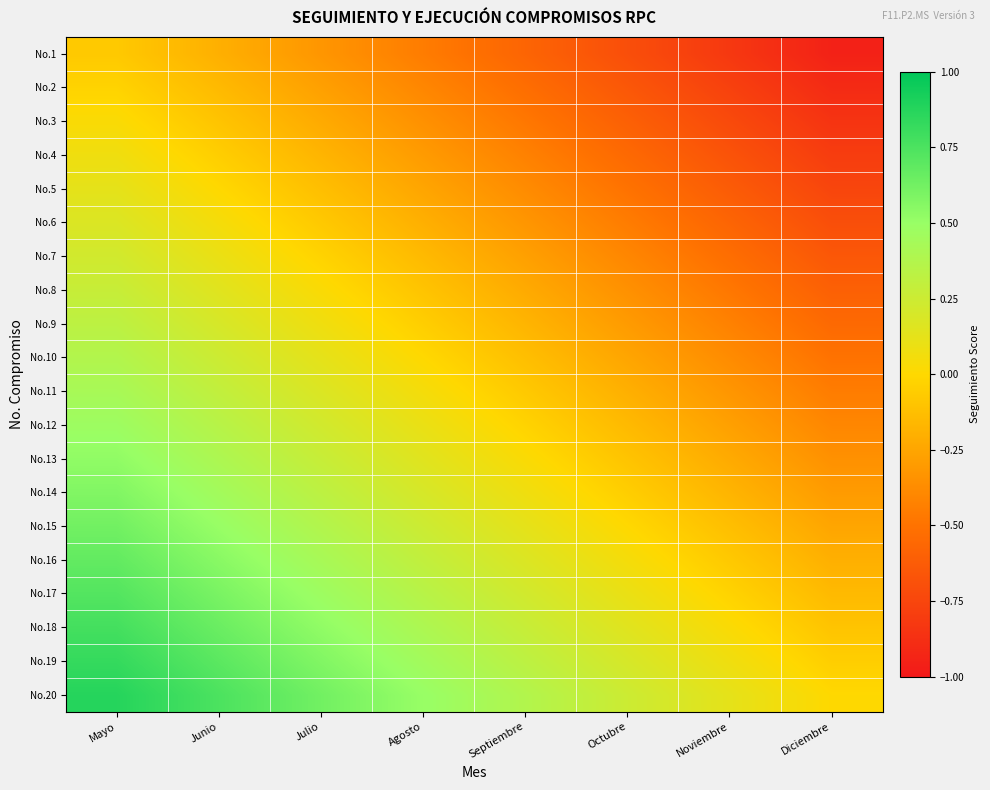

Reading right to left, extract all data points from this chart.

No.1: Diciembre=-0.9	Noviembre=-0.8	Octubre=-0.7	Septiembre=-0.6	Agosto=-0.5	Julio=-0.3	Junio=-0.2	Mayo=-0.1
No.2: Diciembre=-0.9	Noviembre=-0.8	Octubre=-0.7	Septiembre=-0.5	Agosto=-0.4	Julio=-0.3	Junio=-0.1	Mayo=-0.0
No.3: Diciembre=-0.8	Noviembre=-0.7	Octubre=-0.6	Septiembre=-0.5	Agosto=-0.3	Julio=-0.2	Junio=-0.1	Mayo=0.0
No.4: Diciembre=-0.8	Noviembre=-0.7	Octubre=-0.6	Septiembre=-0.4	Agosto=-0.3	Julio=-0.2	Junio=-0.0	Mayo=0.1
No.5: Diciembre=-0.8	Noviembre=-0.6	Octubre=-0.5	Septiembre=-0.4	Agosto=-0.2	Julio=-0.1	Junio=0.0	Mayo=0.1
No.6: Diciembre=-0.7	Noviembre=-0.6	Octubre=-0.5	Septiembre=-0.3	Agosto=-0.2	Julio=-0.1	Junio=0.0	Mayo=0.2
No.7: Diciembre=-0.7	Noviembre=-0.5	Octubre=-0.4	Septiembre=-0.3	Agosto=-0.2	Julio=-0.0	Junio=0.1	Mayo=0.2
No.8: Diciembre=-0.6	Noviembre=-0.5	Octubre=-0.3	Septiembre=-0.2	Agosto=-0.1	Julio=0.0	Junio=0.2	Mayo=0.3
No.9: Diciembre=-0.6	Noviembre=-0.4	Octubre=-0.3	Septiembre=-0.2	Agosto=-0.0	Julio=0.1	Junio=0.2	Mayo=0.3
No.10: Diciembre=-0.5	Noviembre=-0.4	Octubre=-0.2	Septiembre=-0.1	Agosto=0.0	Julio=0.1	Junio=0.2	Mayo=0.4
No.11: Diciembre=-0.4	Noviembre=-0.3	Octubre=-0.2	Septiembre=-0.1	Agosto=0.1	Julio=0.2	Junio=0.3	Mayo=0.4
No.12: Diciembre=-0.4	Noviembre=-0.3	Octubre=-0.2	Septiembre=-0.0	Agosto=0.1	Julio=0.2	Junio=0.3	Mayo=0.5
No.13: Diciembre=-0.3	Noviembre=-0.2	Octubre=-0.1	Septiembre=0.0	Agosto=0.2	Julio=0.3	Junio=0.4	Mayo=0.5
No.14: Diciembre=-0.3	Noviembre=-0.2	Octubre=-0.1	Septiembre=0.1	Agosto=0.2	Julio=0.3	Junio=0.4	Mayo=0.6
No.15: Diciembre=-0.2	Noviembre=-0.1	Octubre=0.0	Septiembre=0.1	Agosto=0.2	Julio=0.4	Junio=0.5	Mayo=0.6
No.16: Diciembre=-0.2	Noviembre=-0.1	Octubre=0.1	Septiembre=0.2	Agosto=0.3	Julio=0.4	Junio=0.6	Mayo=0.7
No.17: Diciembre=-0.2	Noviembre=-0.0	Octubre=0.1	Septiembre=0.2	Agosto=0.3	Julio=0.5	Junio=0.6	Mayo=0.7
No.18: Diciembre=-0.1	Noviembre=0.0	Octubre=0.2	Septiembre=0.3	Agosto=0.4	Julio=0.5	Junio=0.7	Mayo=0.8
No.19: Diciembre=-0.1	Noviembre=0.1	Octubre=0.2	Septiembre=0.3	Agosto=0.4	Julio=0.6	Junio=0.7	Mayo=0.8
No.20: Diciembre=0.0	Noviembre=0.1	Octubre=0.2	Septiembre=0.4	Agosto=0.5	Julio=0.6	Junio=0.8	Mayo=0.9